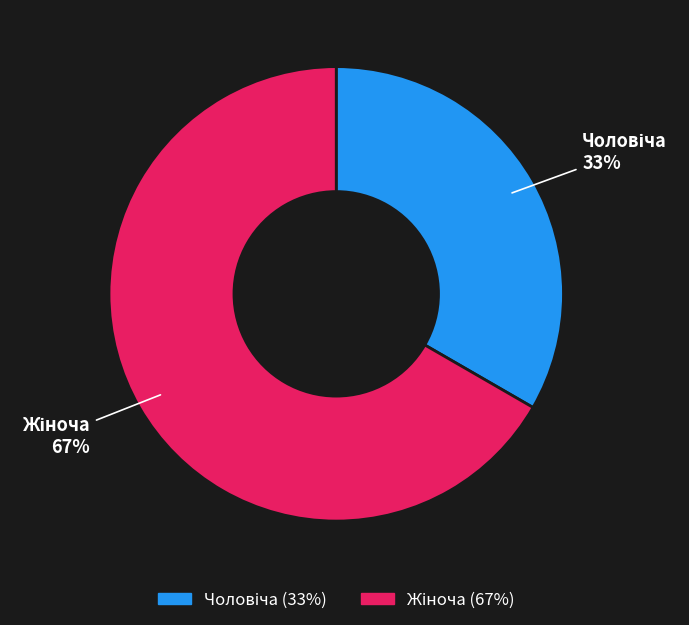

Count the number of slices in the pie.

2